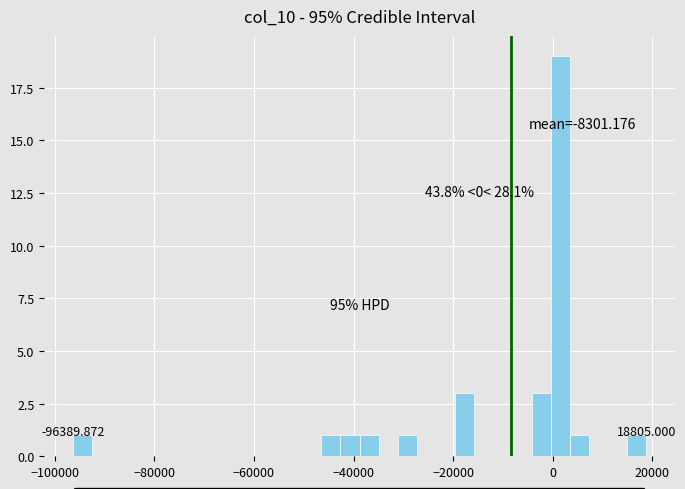

Around what value on the x-axis is the tallest bar? Give the approximate position of its centre, as read against the axis.

2000